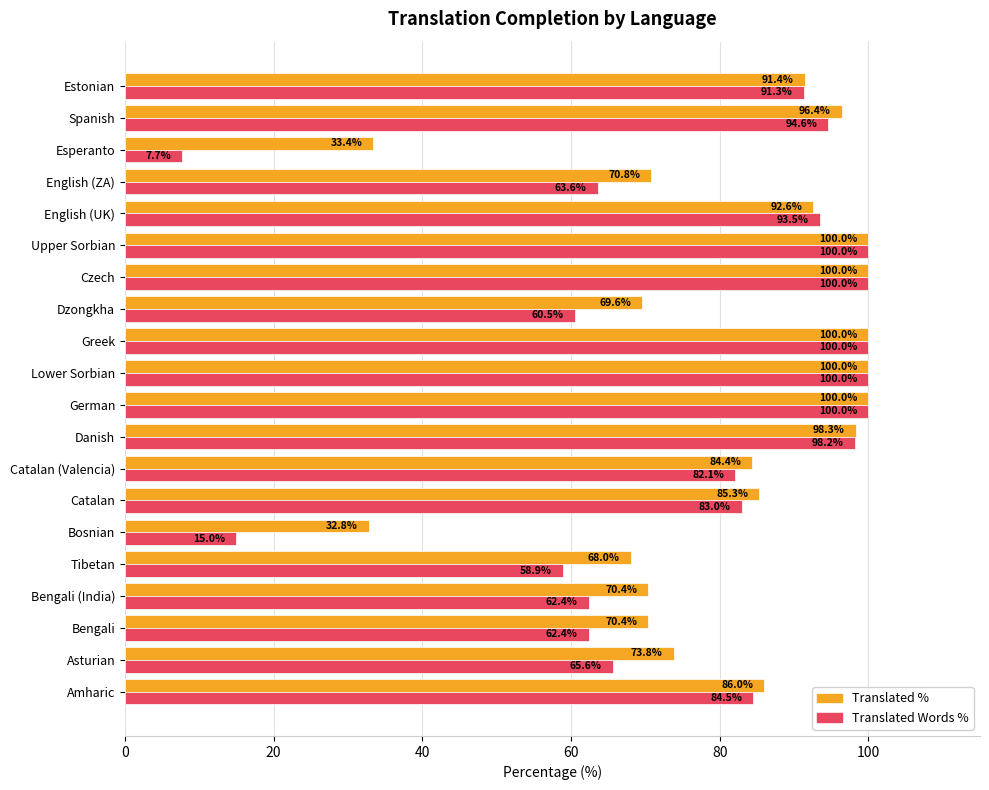

What is the total value across all series at Danish?

196.5